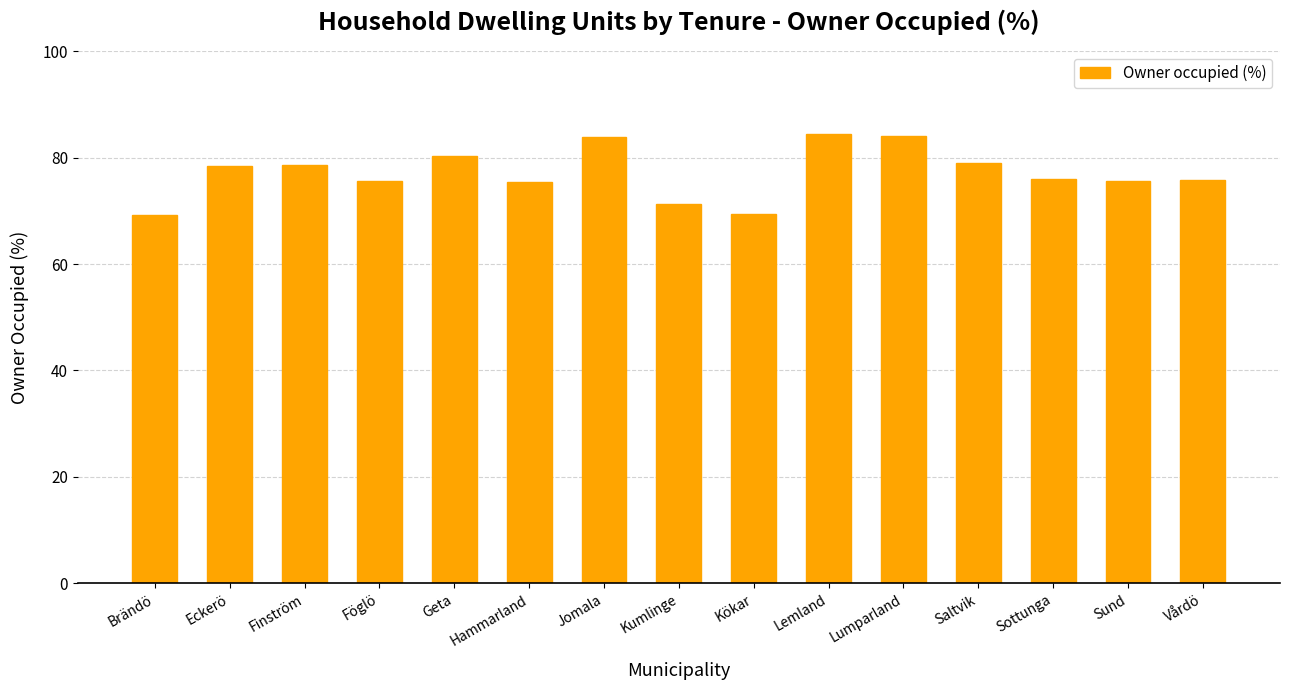

Where does the data first go above 75?

Eckerö